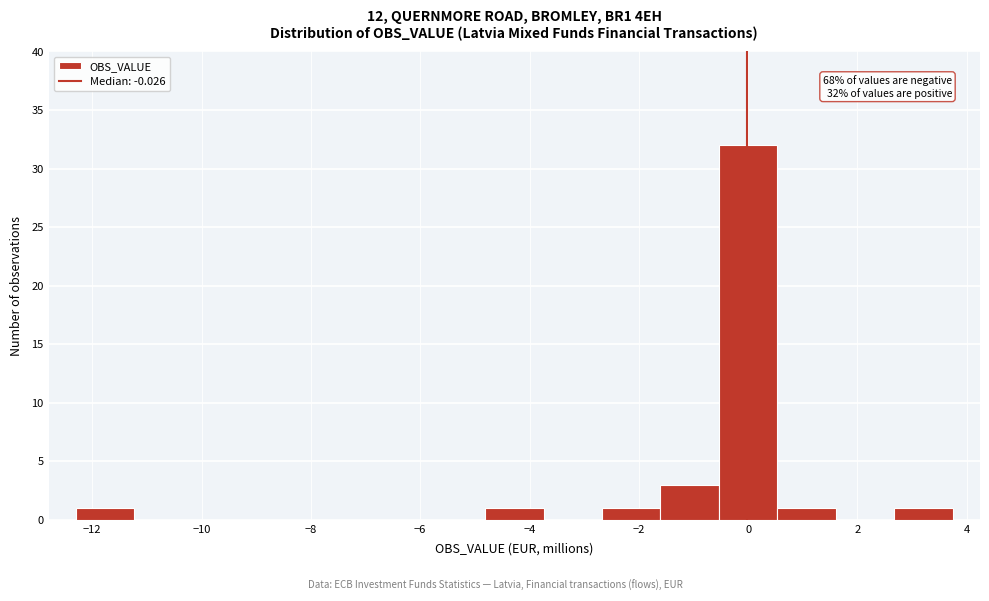

Which range on the x-axis has the tallest bar?

-0.6 to 0.6